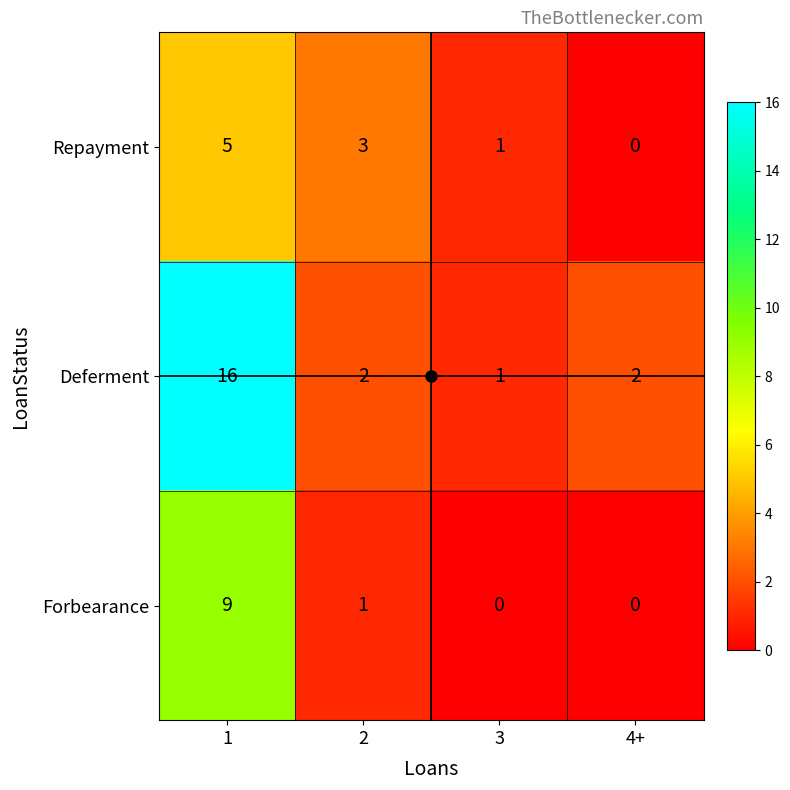

What is the difference between the second highest and minimum values in the Repayment series?

3